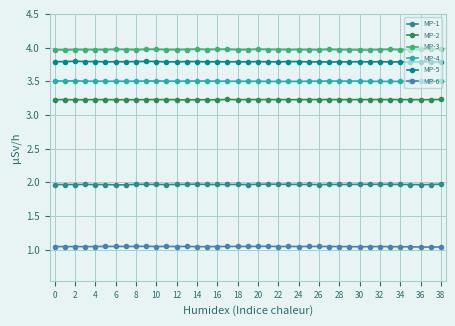

True or false: MP-3 and MP-4 cross at least once.

False